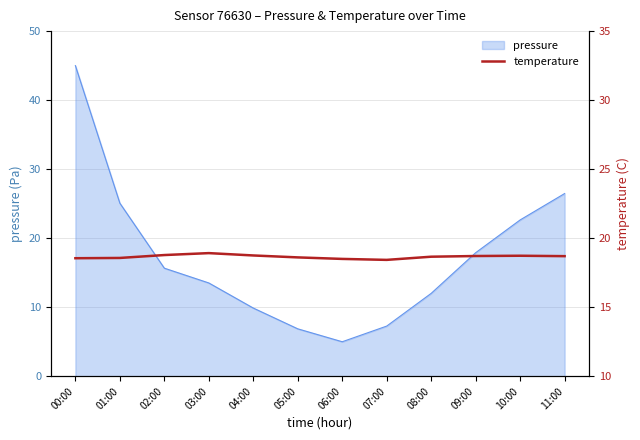

True or false: pressure has a value of 9.9 at 04:00.

True